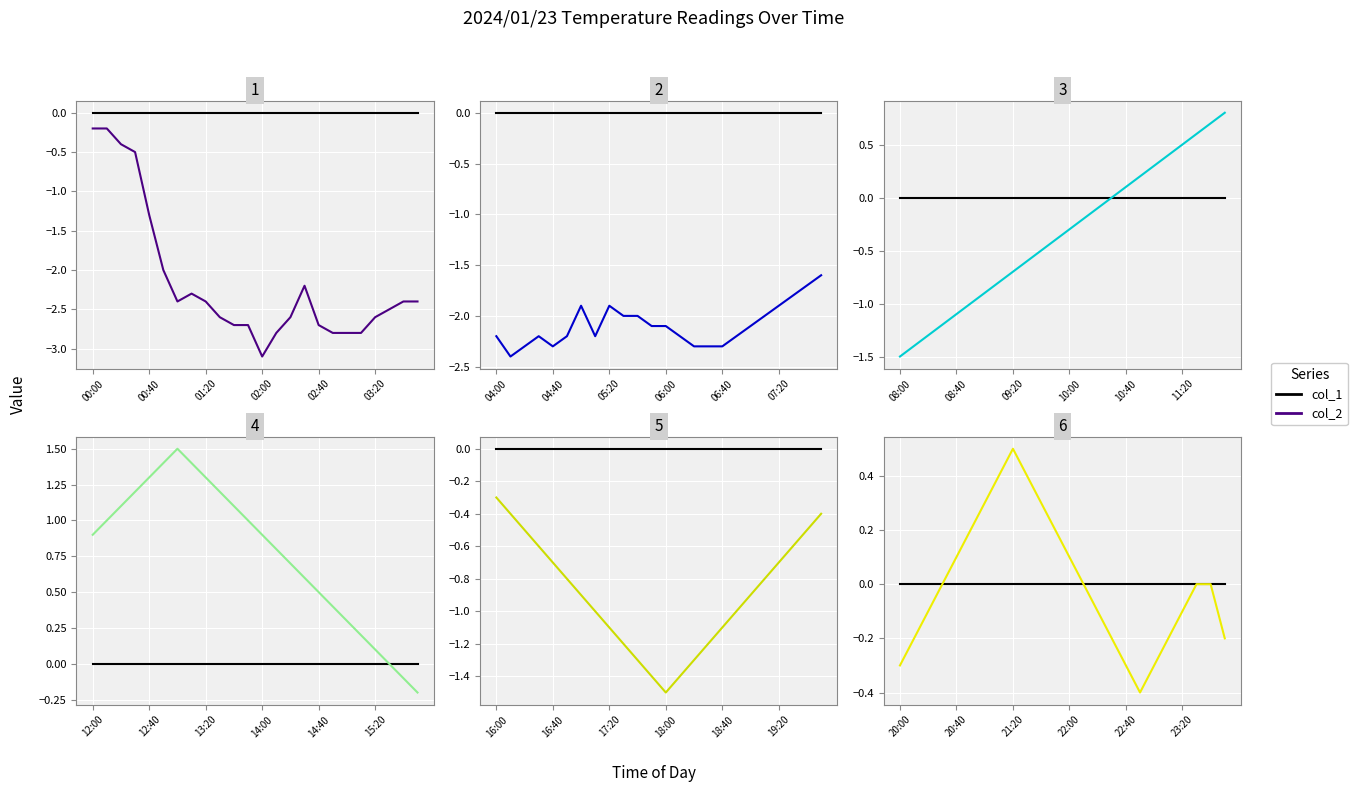

Is the value of col_2 at 22 greater than the value of col_1 at 11?

No